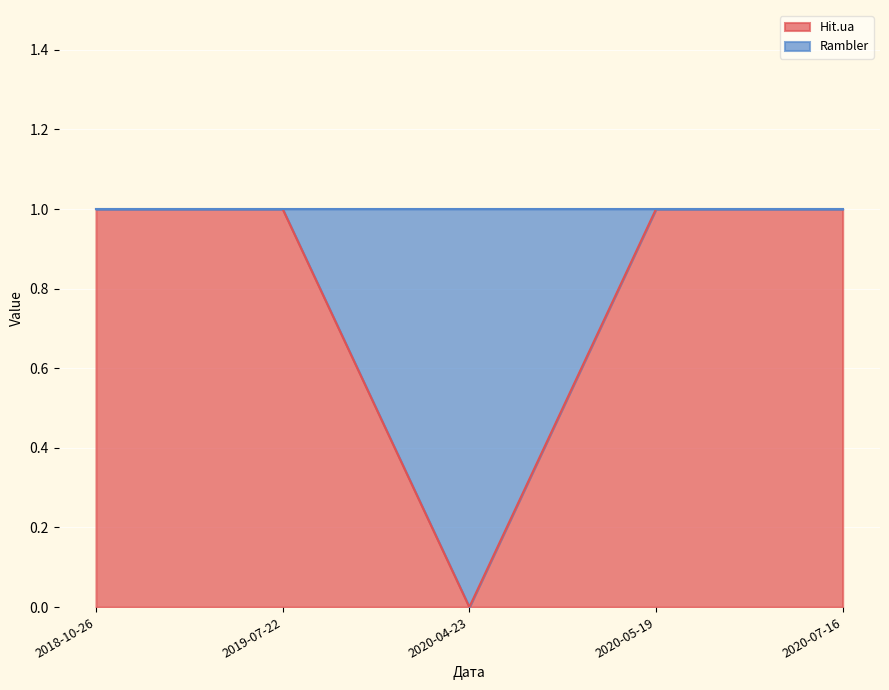

What is the label of the 2nd point from the left?

2019-07-22